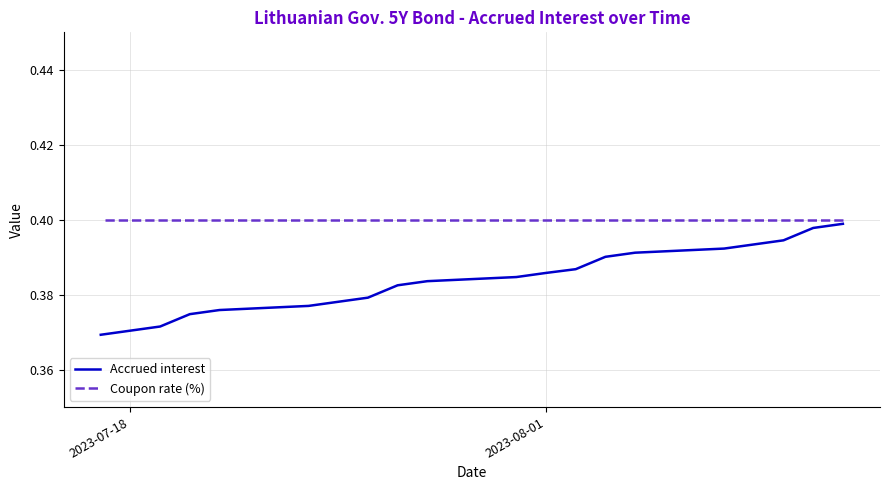

How many lines are shown in the chart?

2